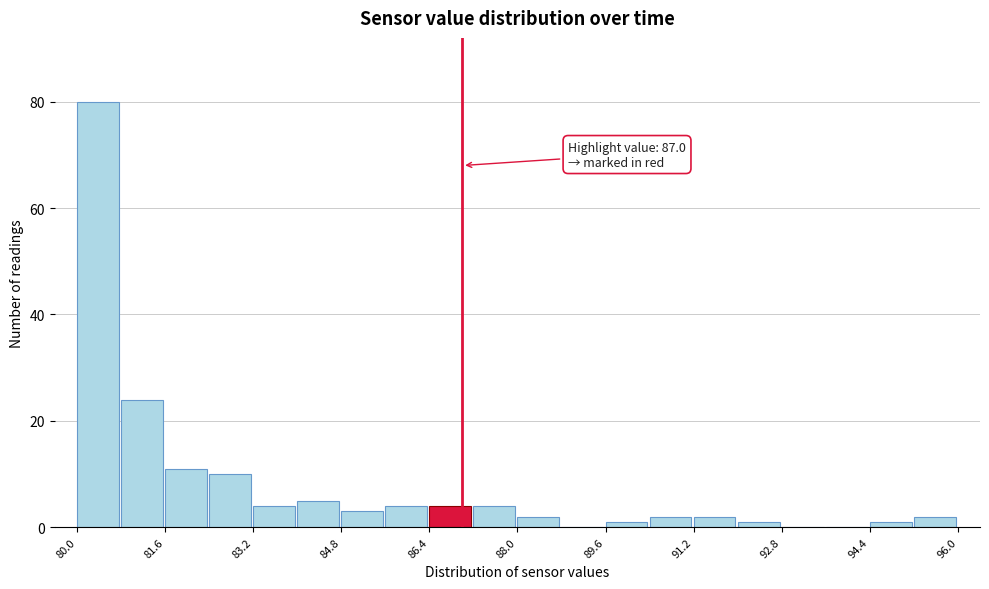

Around what value on the x-axis is the tallest bar? Give the approximate position of its centre, as read against the axis.

80.4